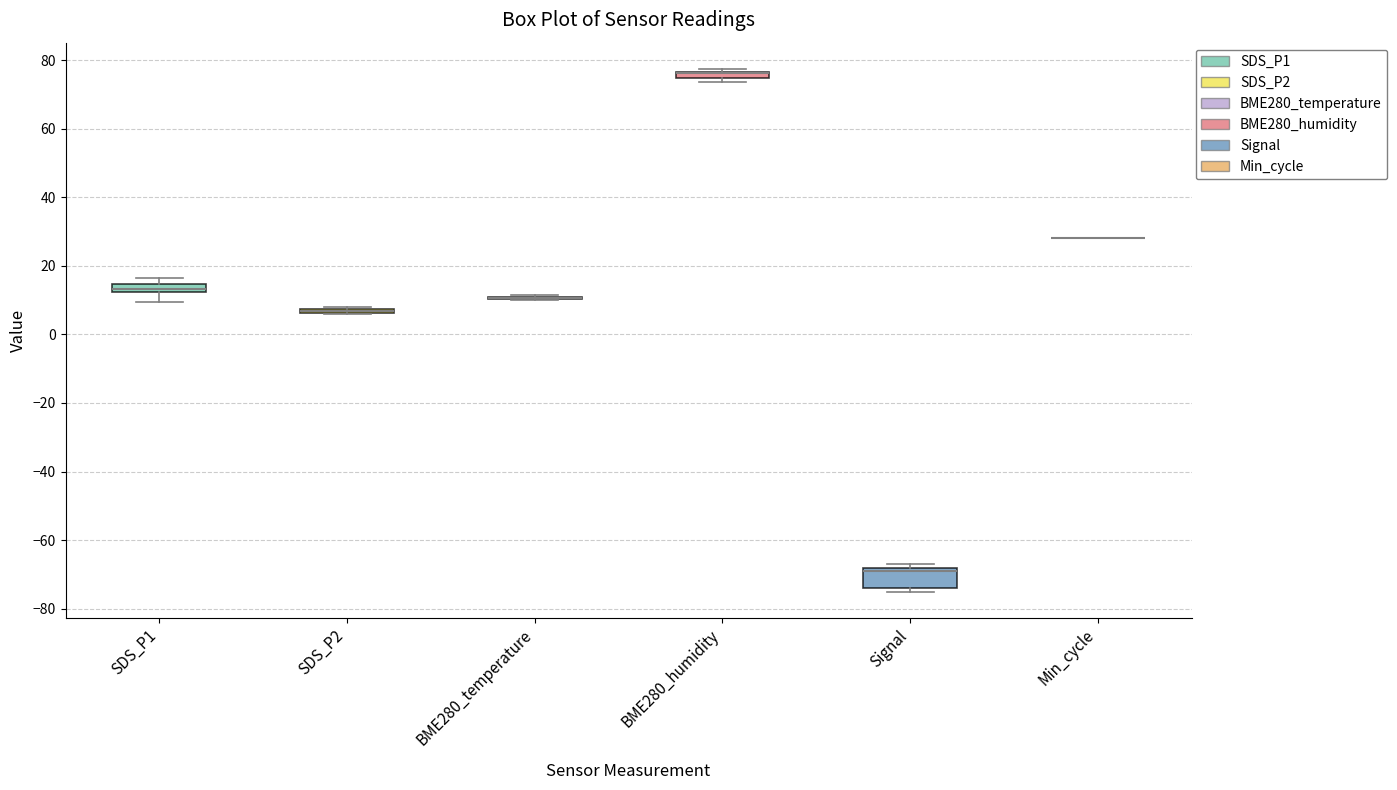

Comparing the boxes themselves (not the whiskers), which one is the tallest?

Signal